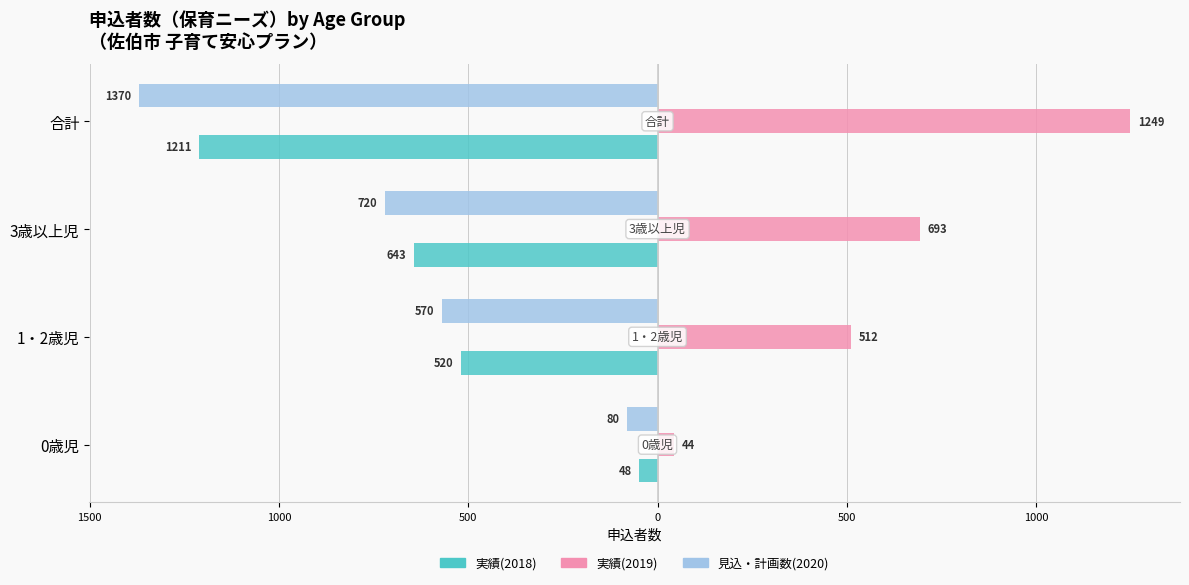

Reading left to right, transcribe all the data shown in this chart.

実績(2018): -48	-520	-643	-1211
実績(2019): 44	512	693	1249
見込・計画数(2020): -80	-570	-720	-1370